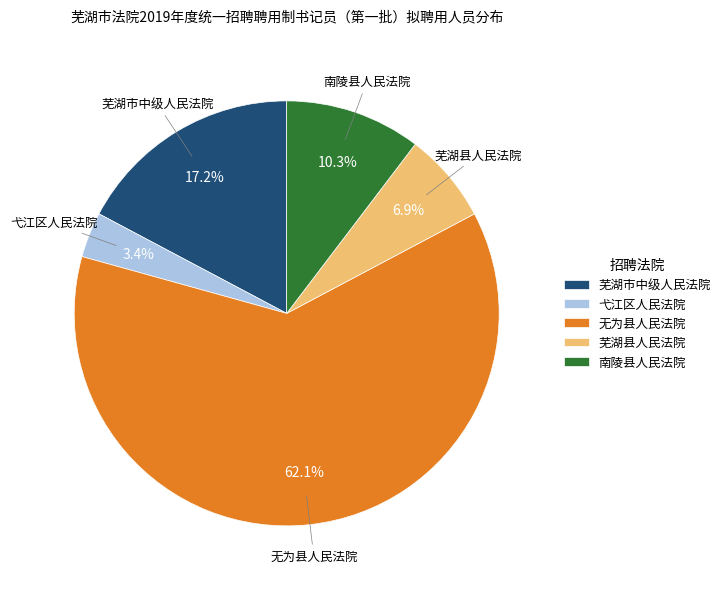

The 芜湖市中级人民法院 slice represents 25% of the pie. True or false?

False